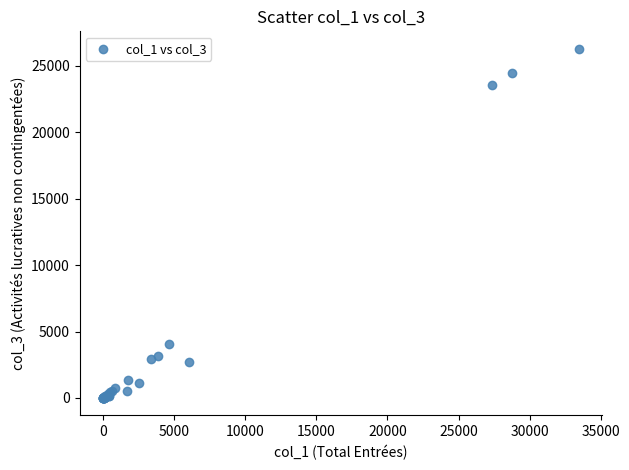

What Y value in the scatter plot is closest to 13148?

4047